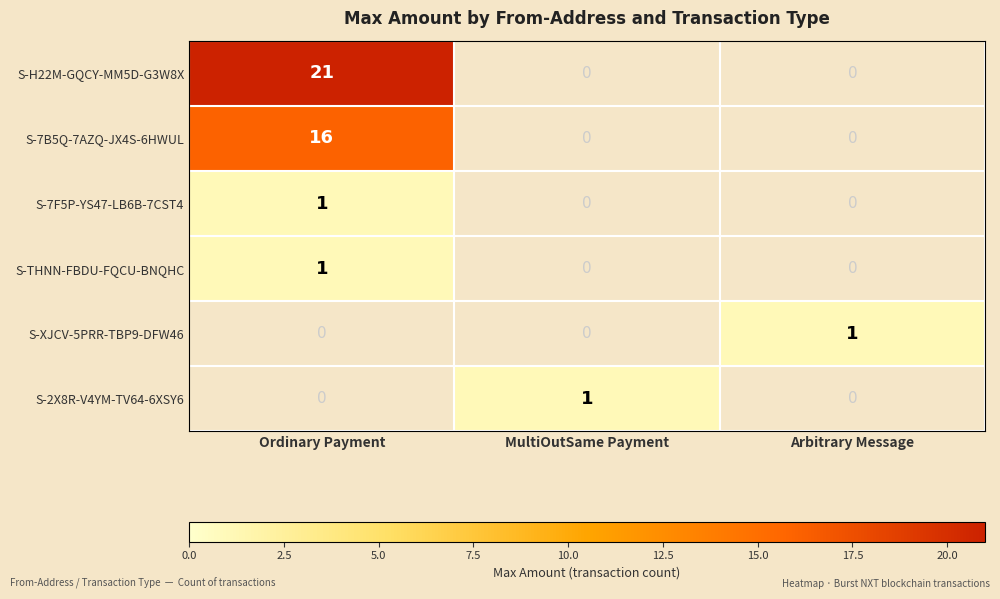

The S-7B5Q-7AZQ-JX4S-6HWUL series shows 25 at Ordinary Payment. True or false?

False